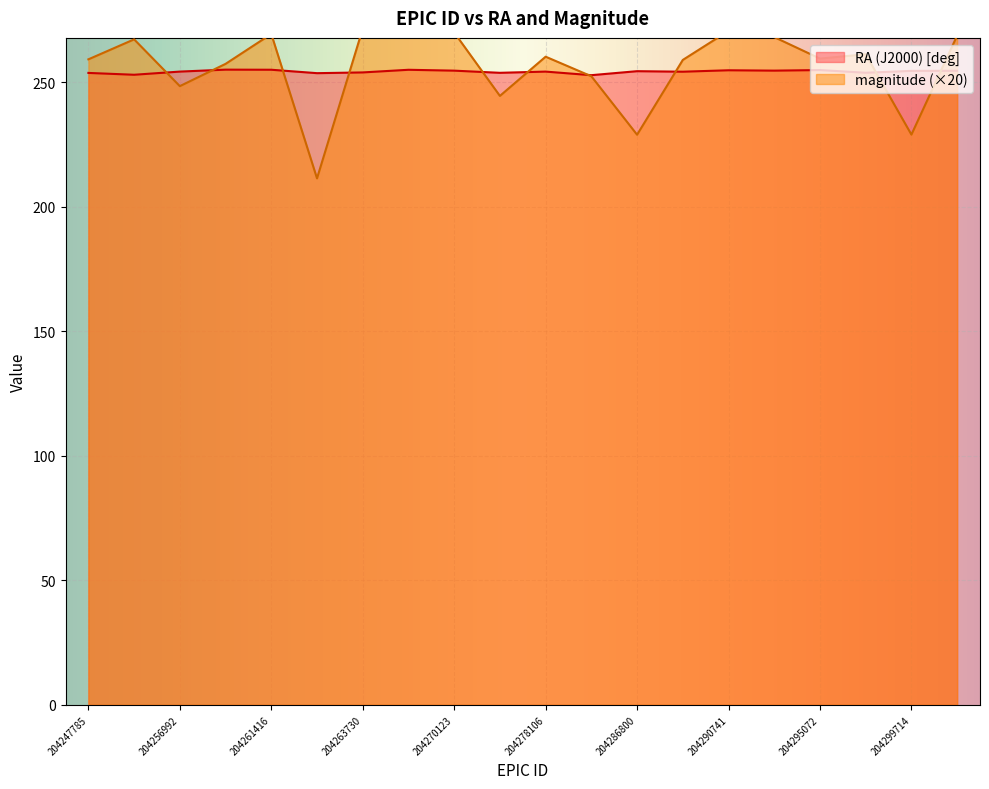

Is it true that magnitude equals 211.3 at 204263077?

True